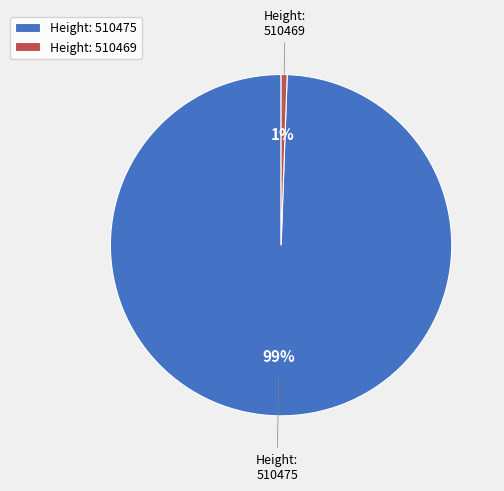

Which category has the smallest portion of the pie?

Height: 510469